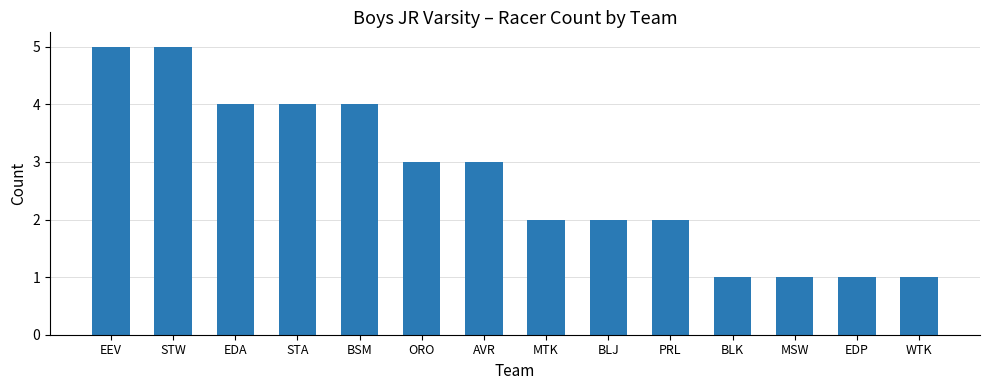

Is it true that the value at STW is 5?

True